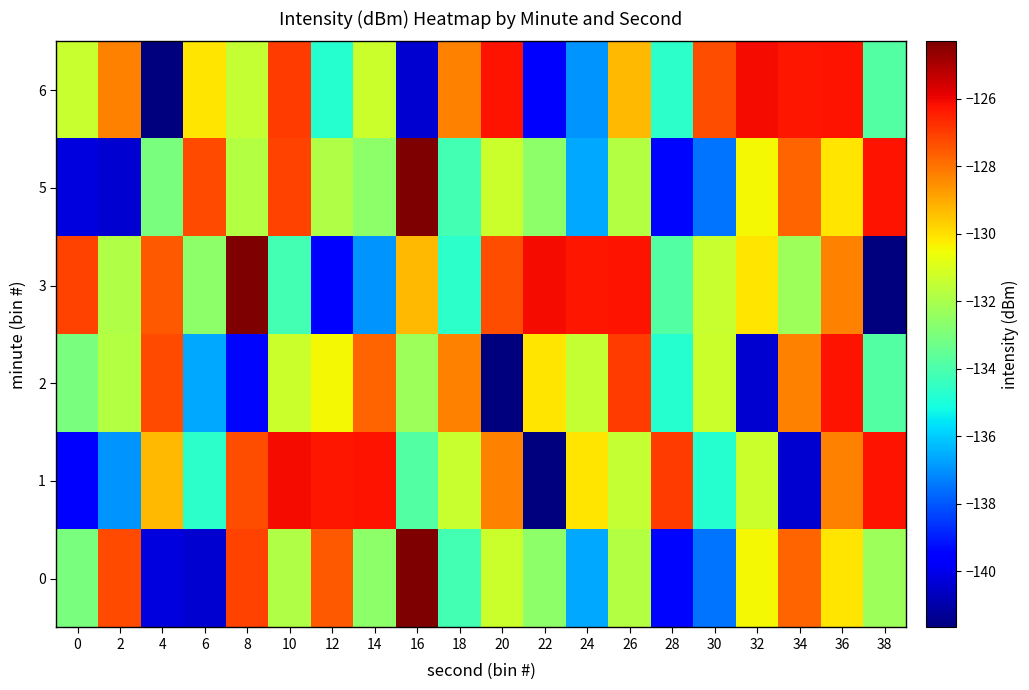

List the series in order of their peak value, highest first.

0, 3, 5, 1, 6, 2